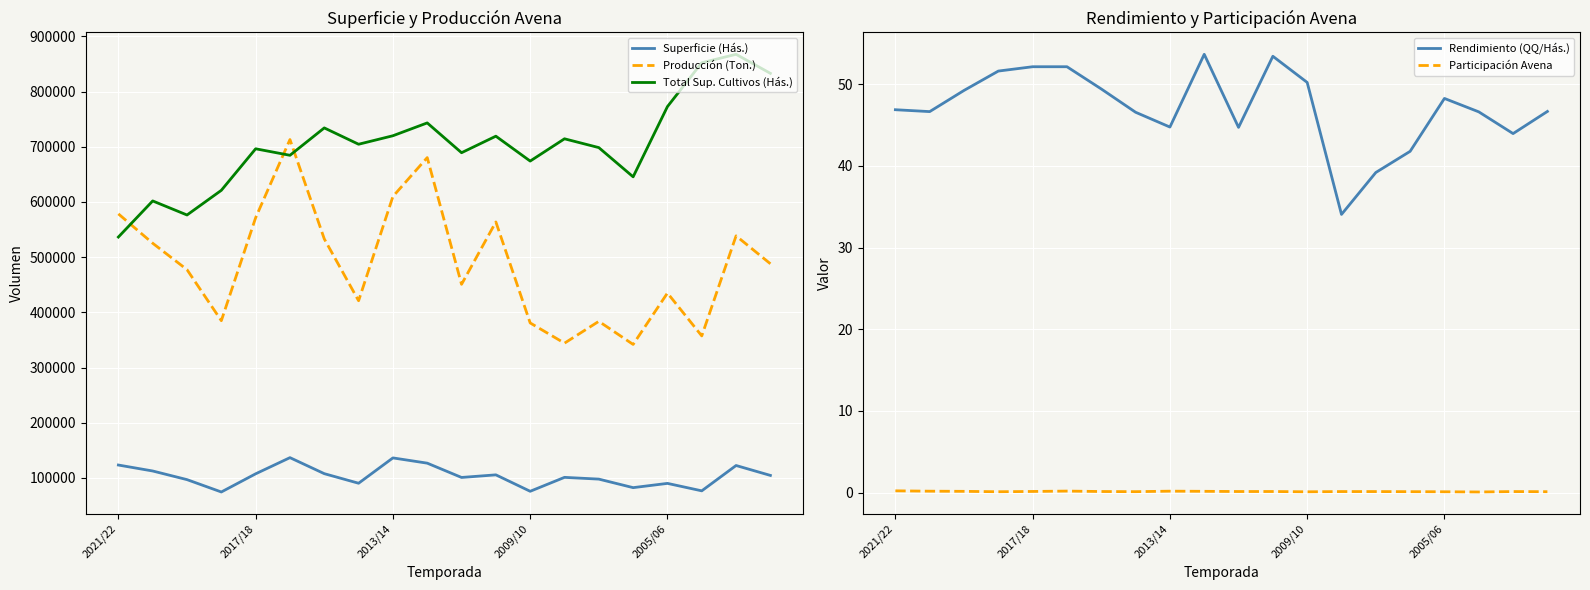

Reading left to right, what are all the values shown in this chart?

Superficie (Hás.): 123445.0	112640.0	96994.0	74617.0	107528.0	136818.0	107805.0	90449.0	136339.0	126833.0	100936.0	105643.0	75873.0	101101.0	97936.0	82471.4	90190.0	76680.0	122580.0	104620.0
Producción (Ton.): 578448.1	525244.6	477395.6	384922.1	571471.3	713102.3	533080.4	421048.1	609925.8	680381.9	450798.0	563812.0	380852.7	344211.6	383759.1	341911.0	435040.9	357352.3	538599.5	488049.8
Total Sup. Cultivos (Hás.): 536474.0	601874.0	576415.0	621105.0	696341.0	684552.0	734167.0	704577.0	719973.0	743223.0	689227.0	719182.0	674090.0	714443.0	698496.0	645562.6	772797.0	852251.0	867502.0	833022.0
Rendimiento (QQ/Hás.): 46.9	46.6	49.2	51.6	52.1	52.1	49.4	46.5	44.7	53.6	44.7	53.4	50.2	34.0	39.2	41.8	48.2	46.6	43.9	46.6
Participación Avena: 0.2	0.2	0.2	0.1	0.2	0.2	0.1	0.1	0.2	0.2	0.1	0.1	0.1	0.1	0.1	0.1	0.1	0.1	0.1	0.1